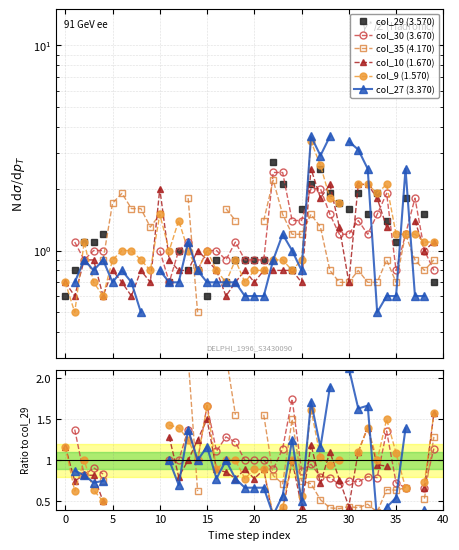

What is the minimum value shown in the chart?

0.3